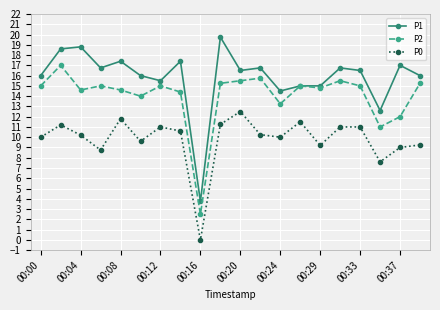

What is the greatest value displayed?

19.8